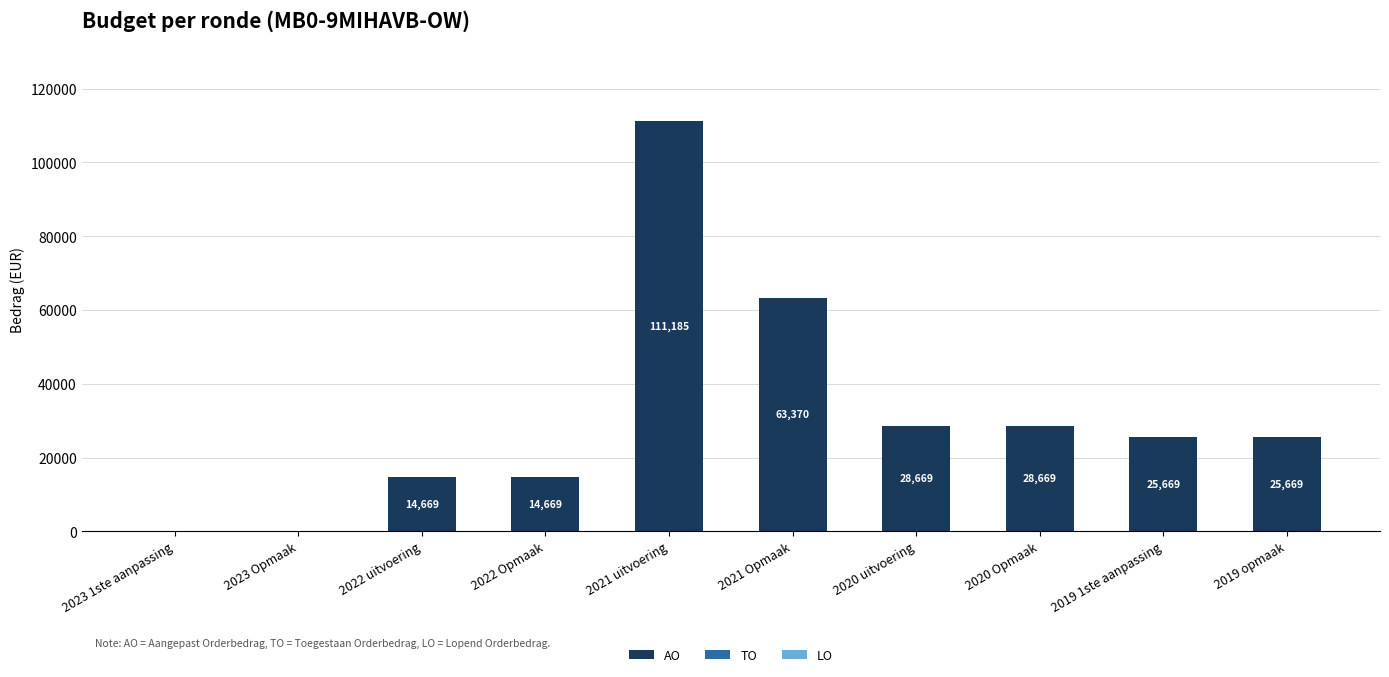

Reading right to left, what are all the values shown in this chart?

2019 opmaak=25669	2019 1ste aanpassing=25669	2020 Opmaak=28669	2020 uitvoering=28669	2021 Opmaak=63370	2021 uitvoering=111185	2022 Opmaak=14669	2022 uitvoering=14669	2023 Opmaak=0	2023 1ste aanpassing=0